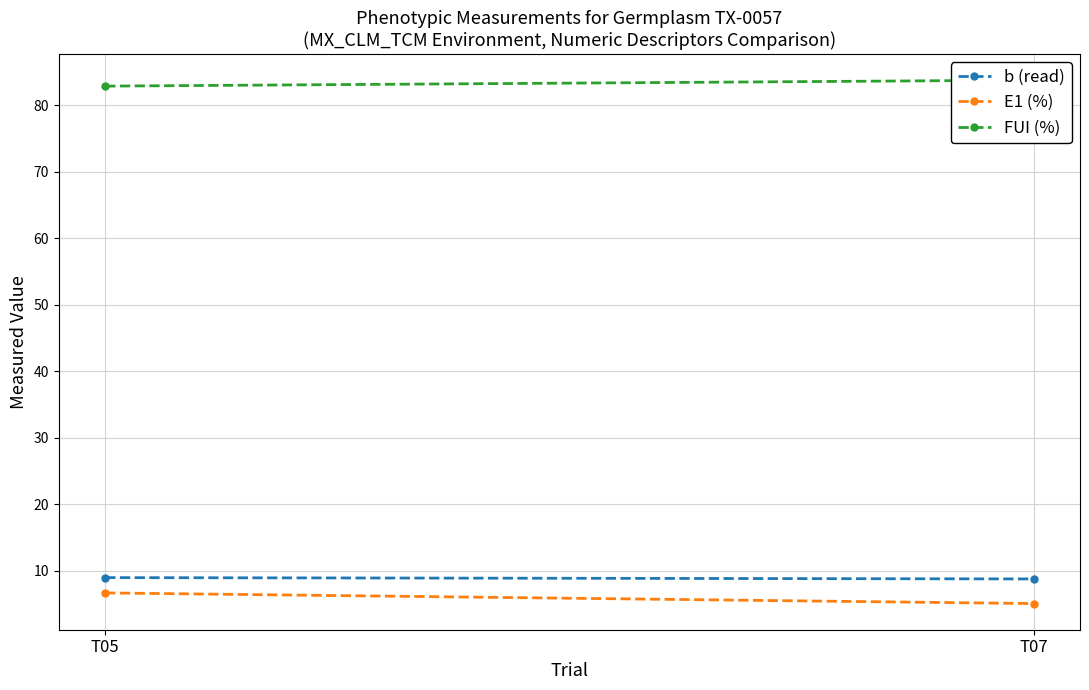

How many lines are shown in the chart?

3